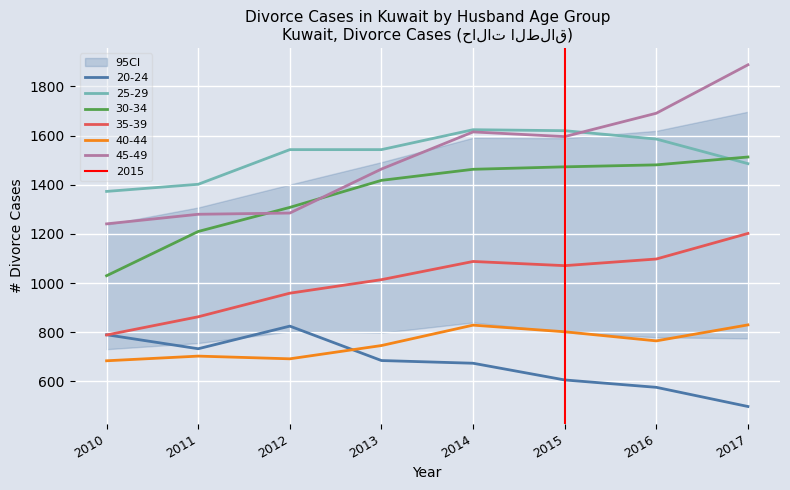

Count the number of categories in the chart.

8